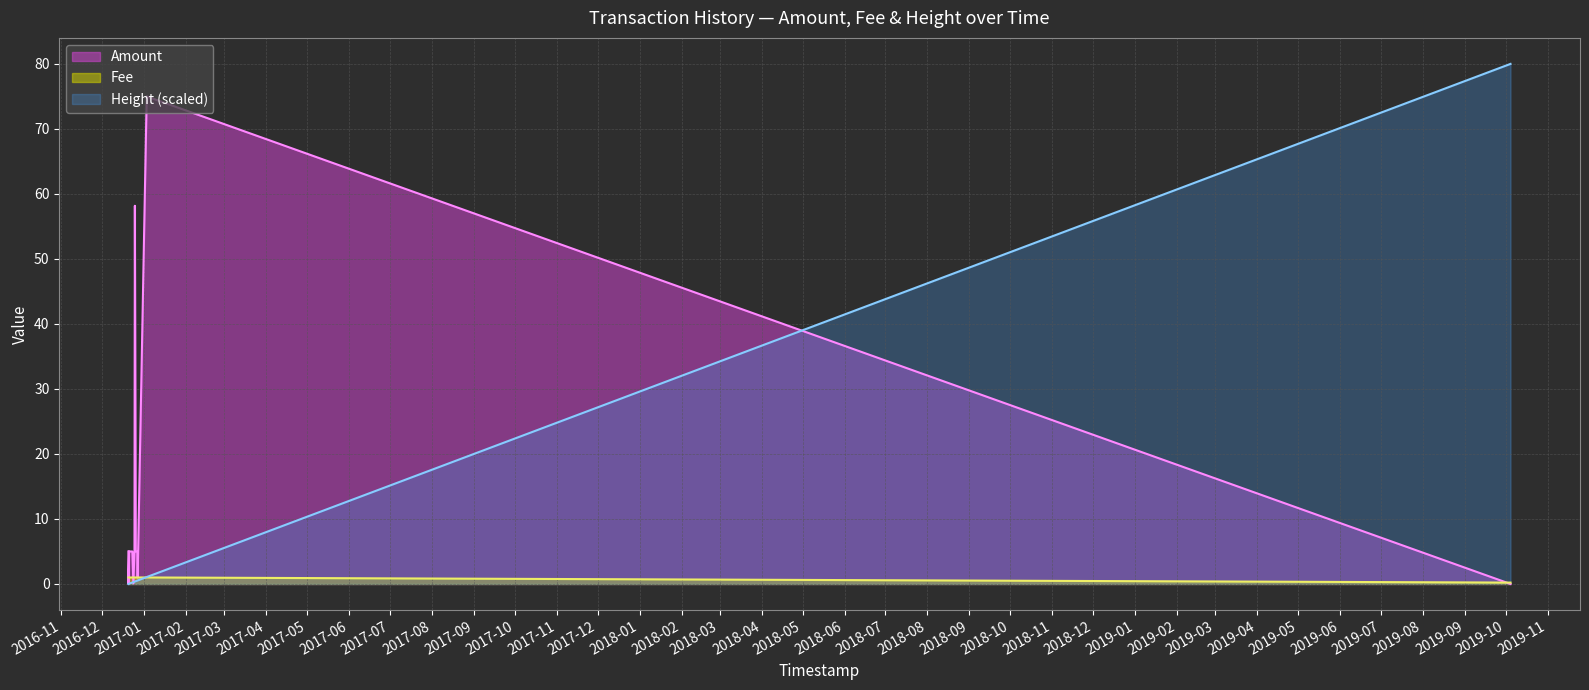

At which label is Amount closest to 37?

2016-12-25 03:11:20